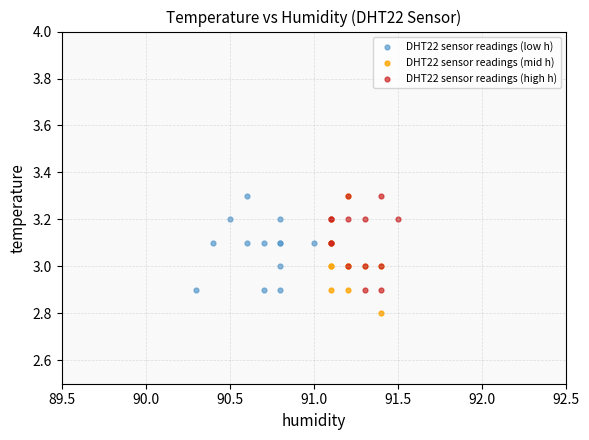

Which series reaches the minimum Y coordinate?

DHT22 sensor readings (mid h)